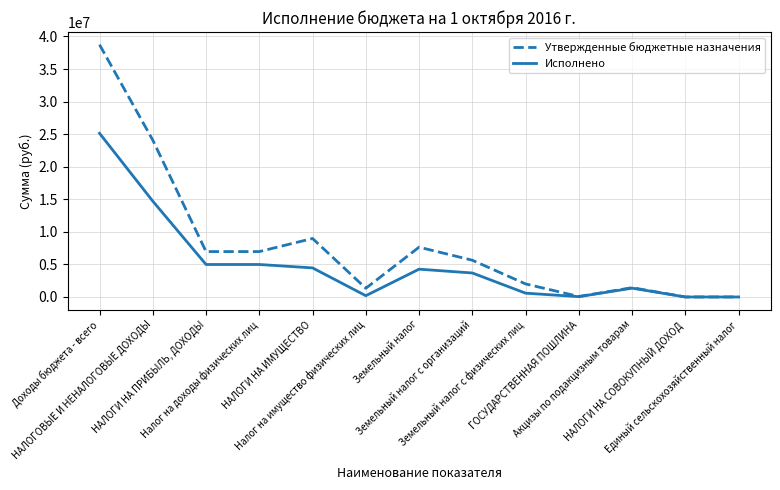

Read the Утвержденные бюджетные назначения value at Доходы бюджета - всего.

38739853.8